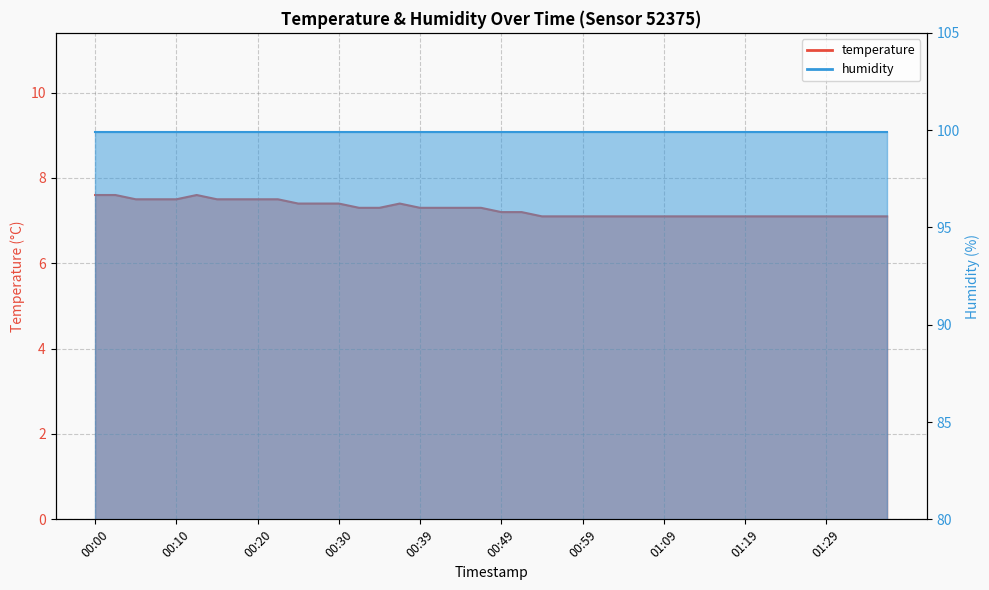

What is the minimum value shown in the chart?

7.1